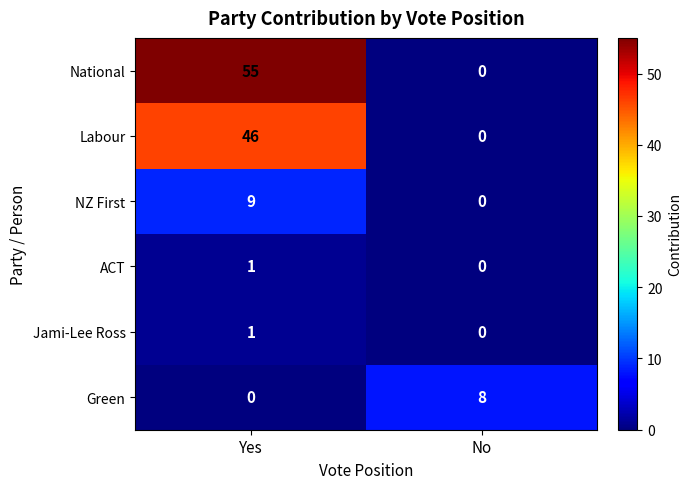

What is the greatest value displayed?

55